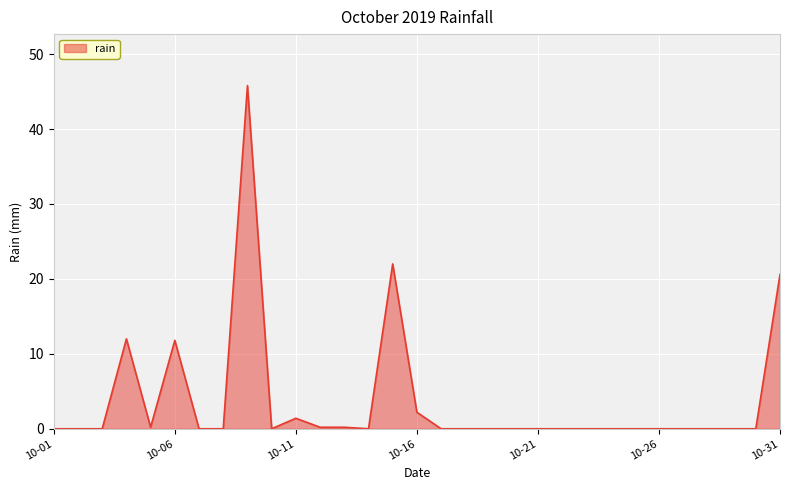

Is this an area chart (filled region under the line)?

Yes